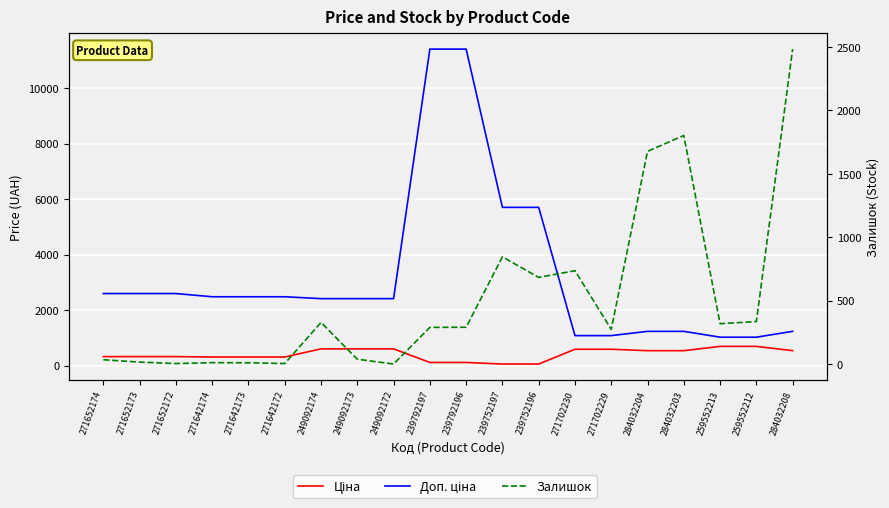

Is it true that Залишок equals 4.0 at 271642172?

True